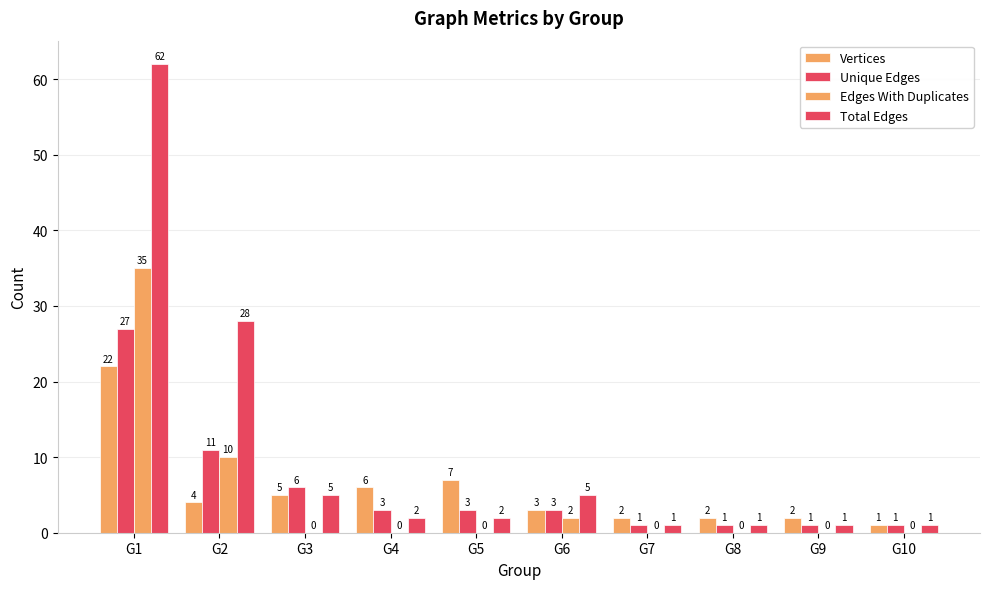

What is the difference between the second highest and minimum values in the Total Edges series?

27